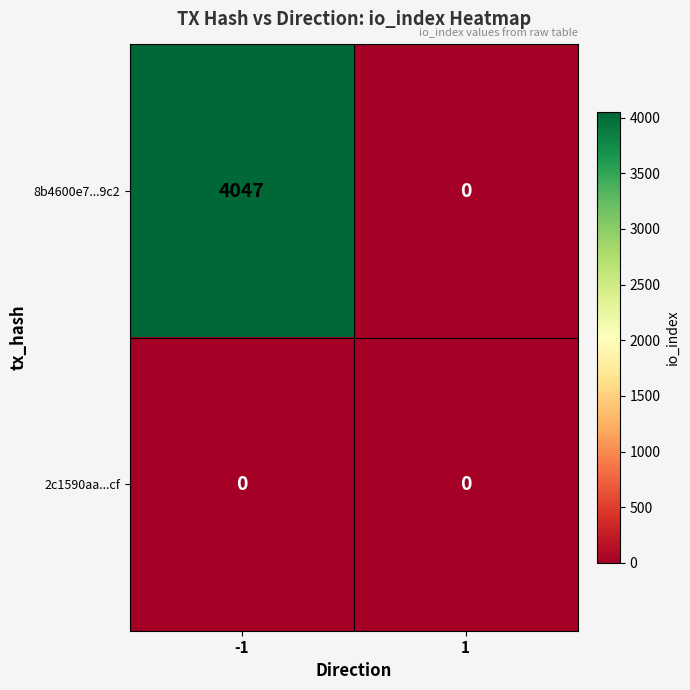

What is the difference between the maximum and minimum values in the 8b4600e7...9c2 series?

4047